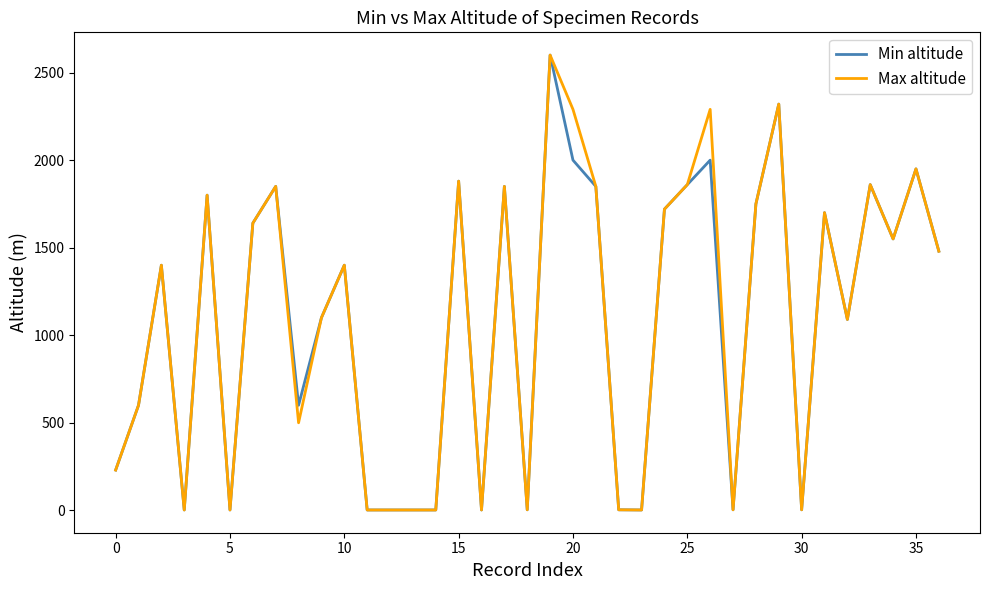

True or false: Min altitude has more than 2 interior local peaks.

True